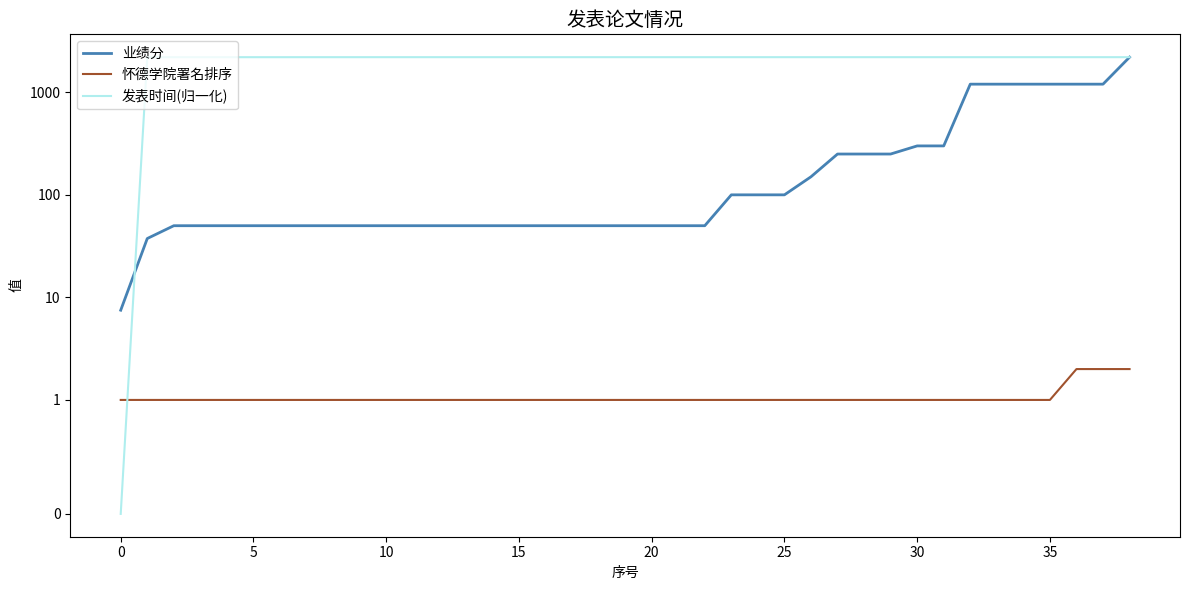

What is the total value across all series at 24?

2300.9